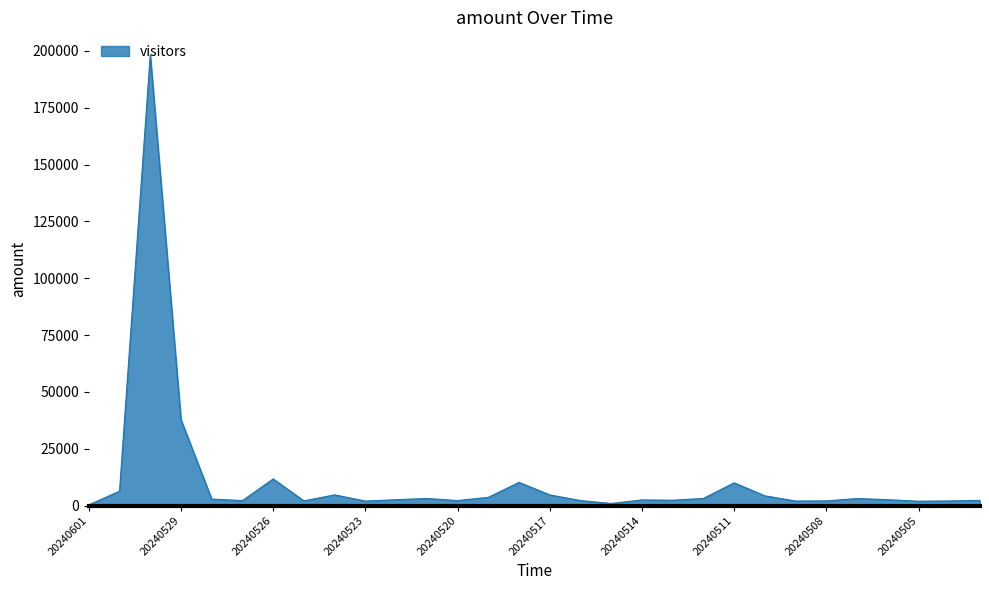

What is the difference between the maximum and minimum values?

197965